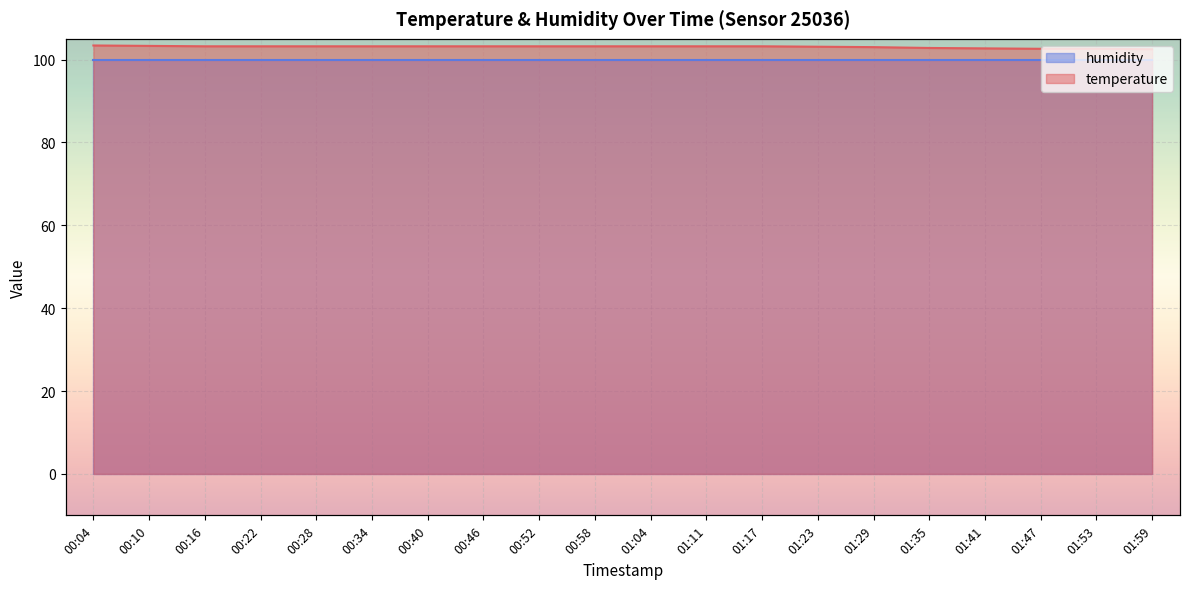

The chart shows a value of 103.2 at 00:40. True or false?

True